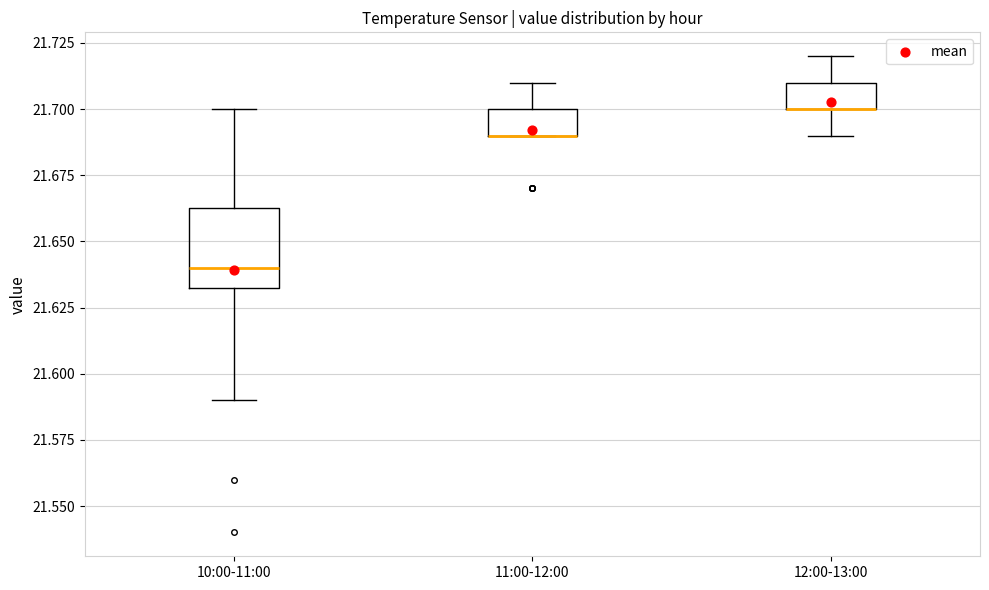

Where is the lower edge of the box for 11:00-12:00 on the y-axis? The values are not printed on the chart, so give them approximately, as read against the axis.

21.690